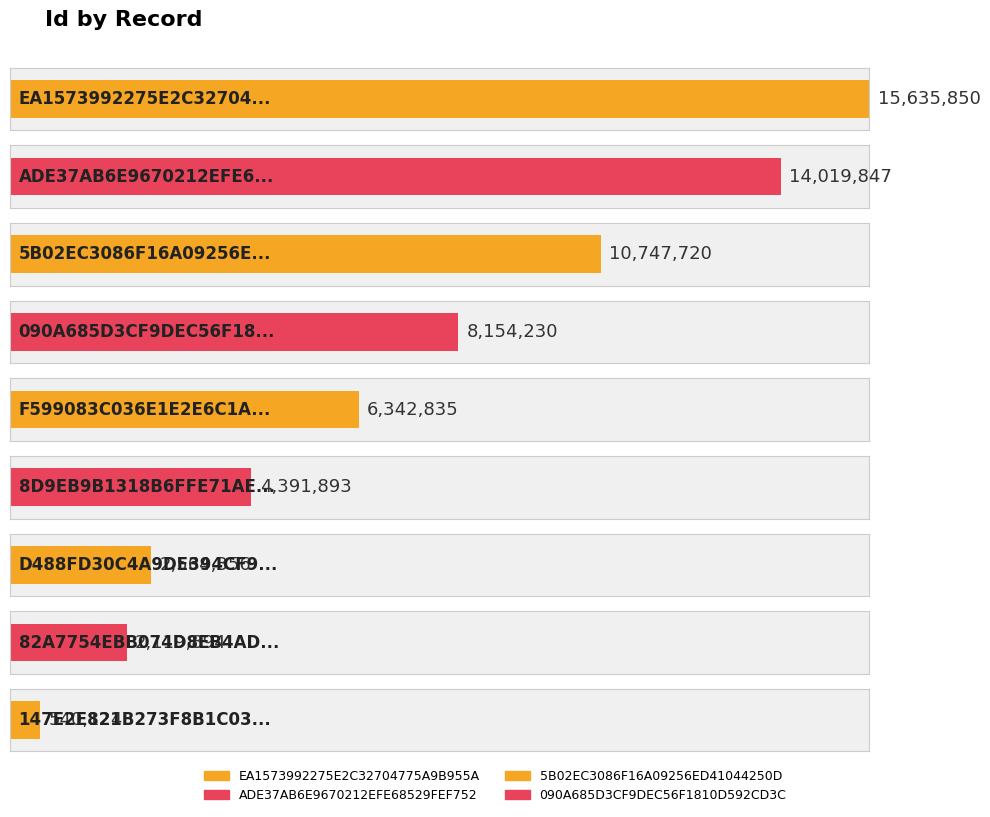

What is the label of the 6th bar from the left?

8D9EB9B1318B6FFE71AE885B021B4F1F